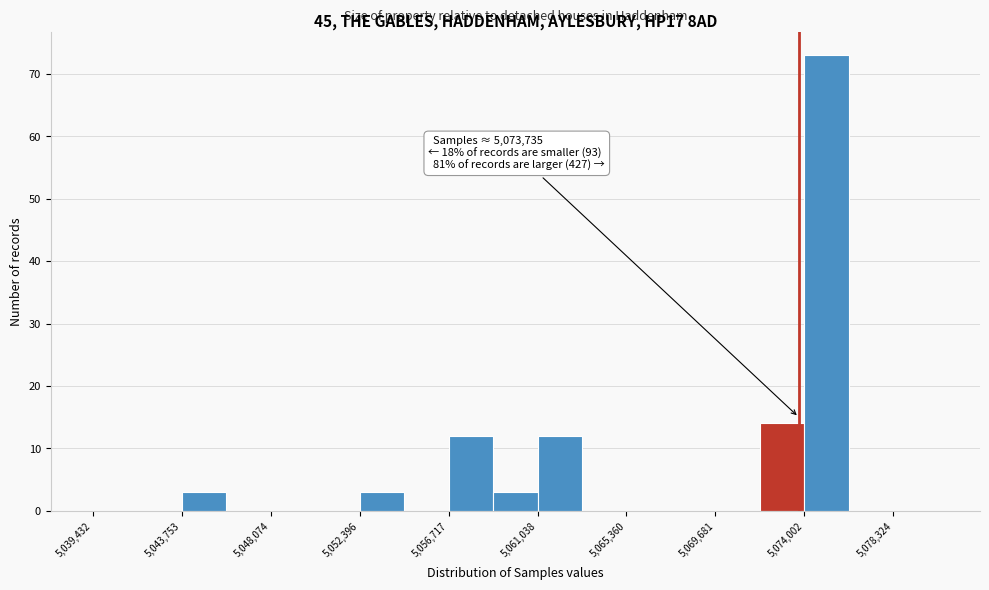

Which range on the x-axis has the tallest bar?

5074000 to 5076000